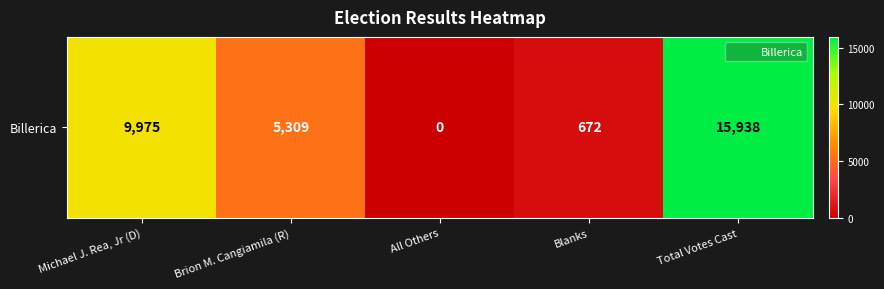

Is it true that the value at Michael J. Rea, Jr (D) is 2325?

False